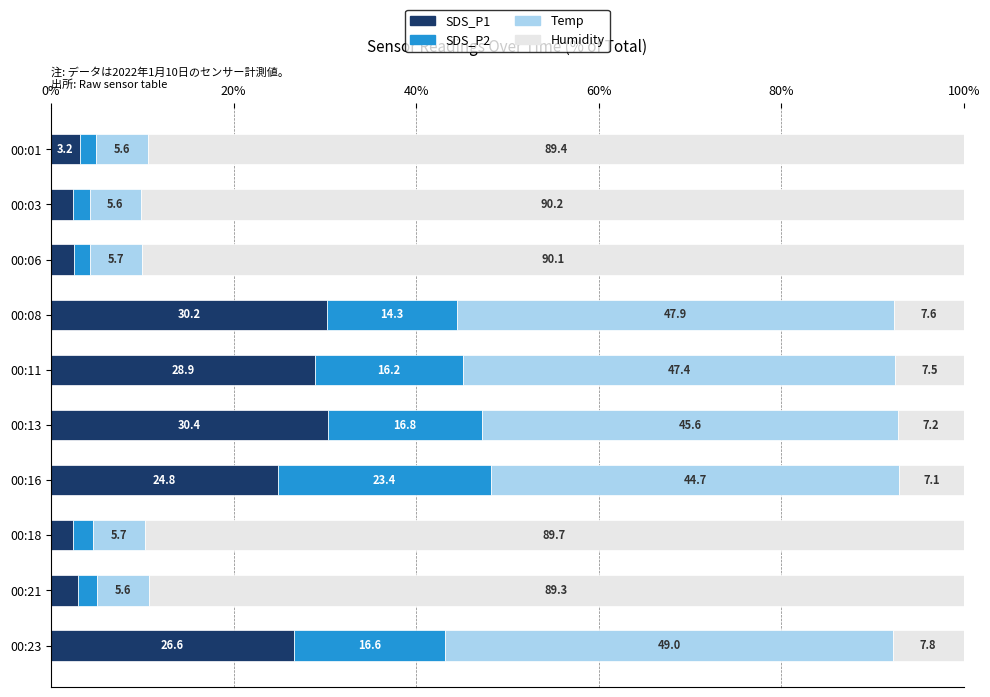

What is the total value across all series at 00:13?

100.0